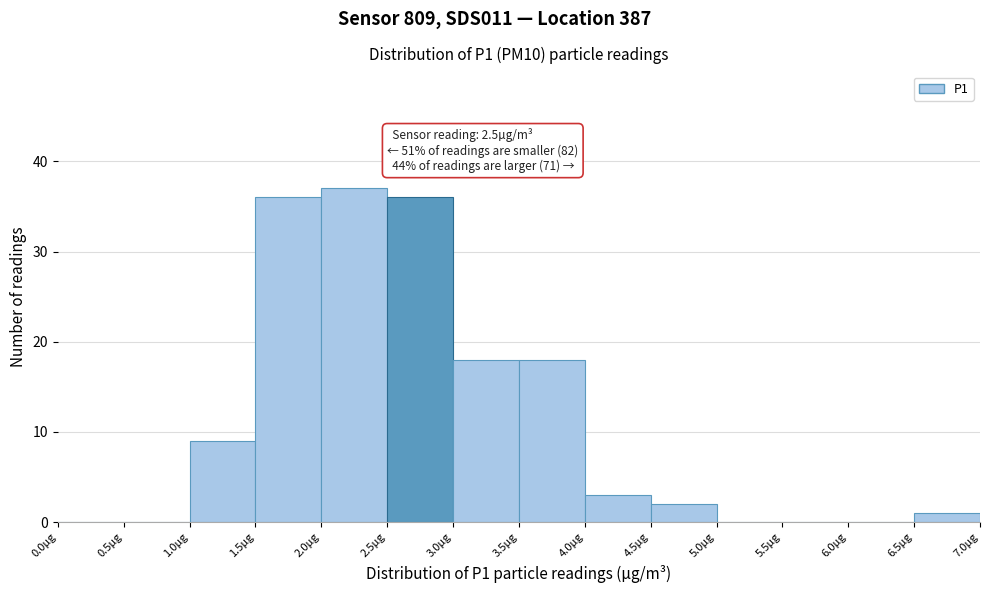

Over which range of the x-axis is the bar tallest?

2.0 to 2.5